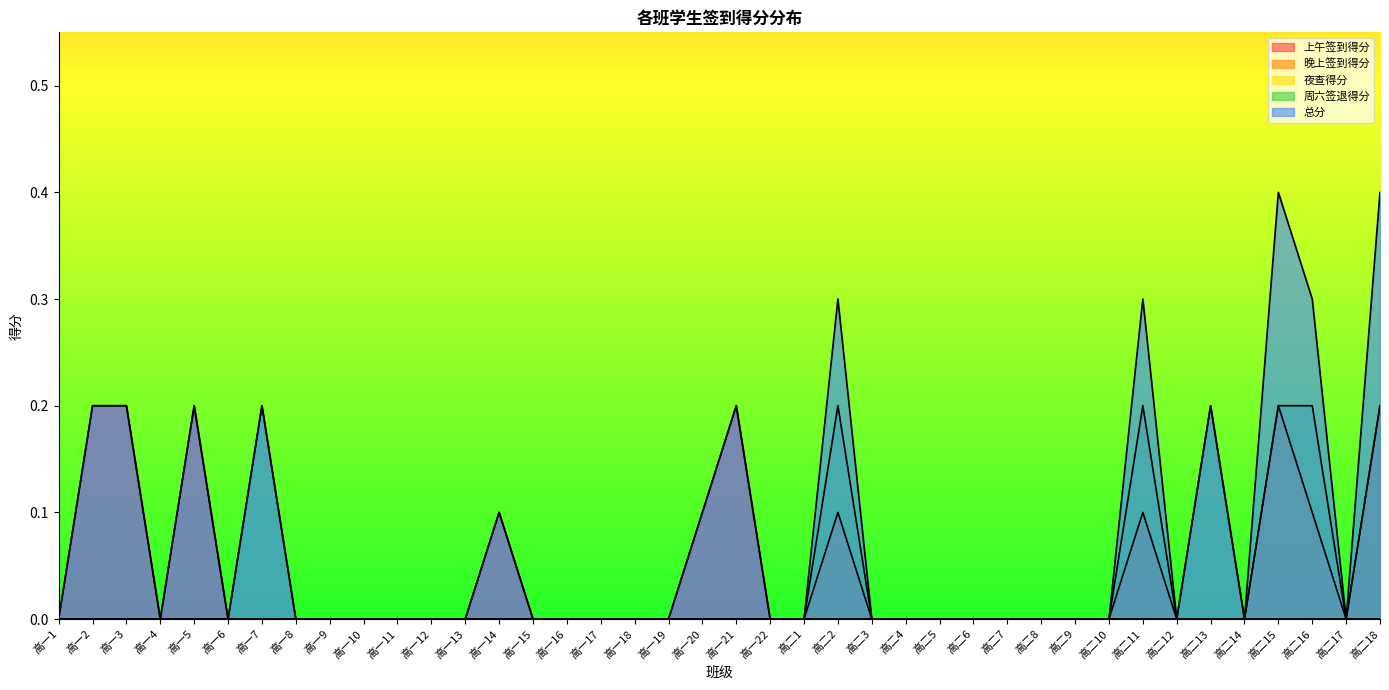

True or false: 周六签退得分 and 总分 intersect in this chart.

False